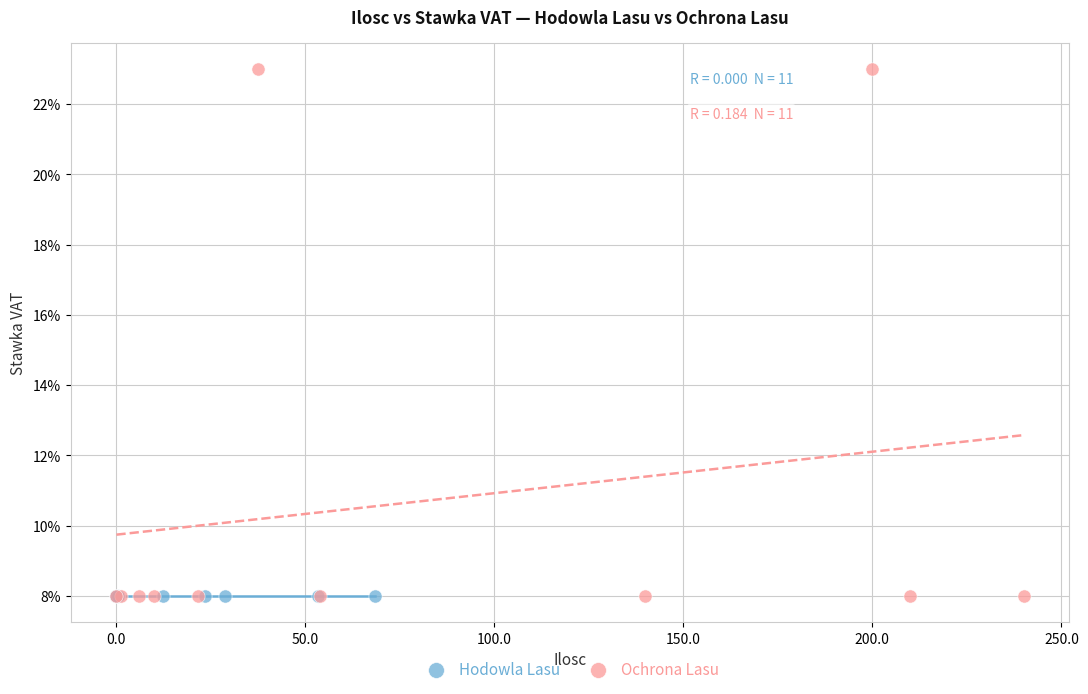

What are all the series names shown in the legend?

Hodowla Lasu, Ochrona Lasu